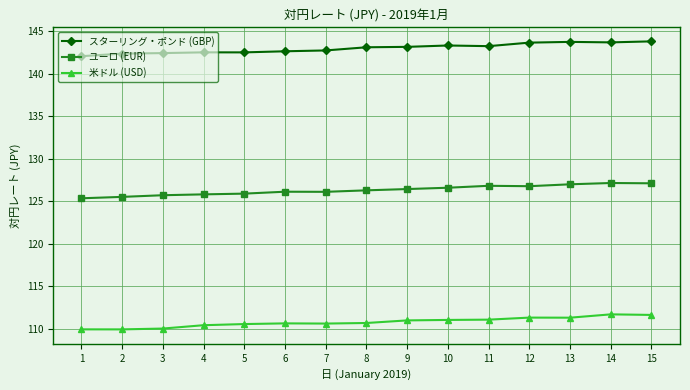

Rank the series at 5 from highest to lowest value.

スターリング・ポンド (GBP), ユーロ (EUR), 米ドル (USD)